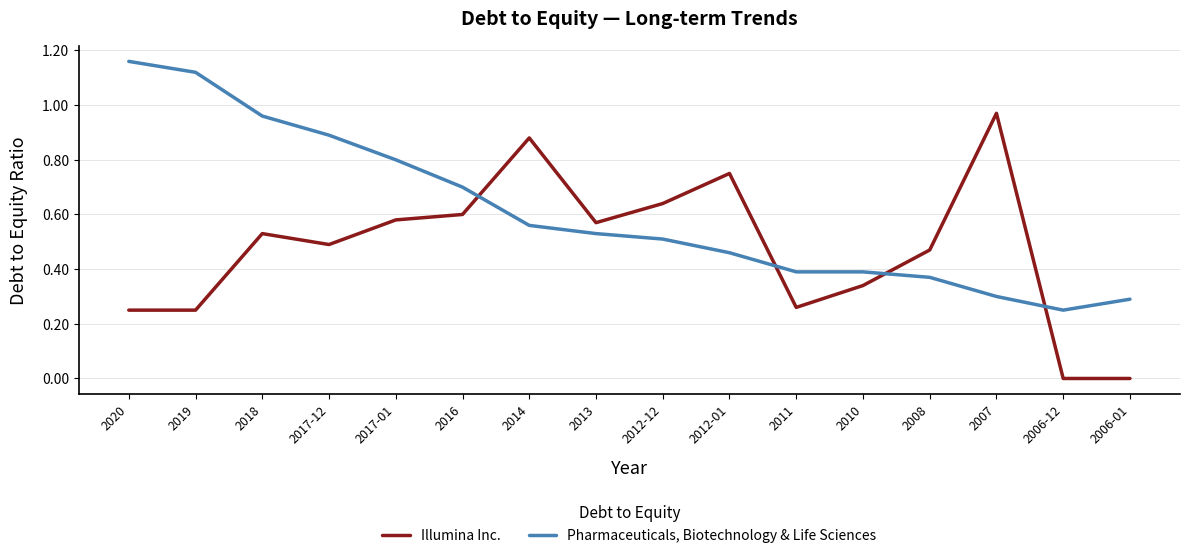

List the series in order of their overall mean, highest first.

Pharmaceuticals, Biotechnology & Life Sciences, Illumina Inc.